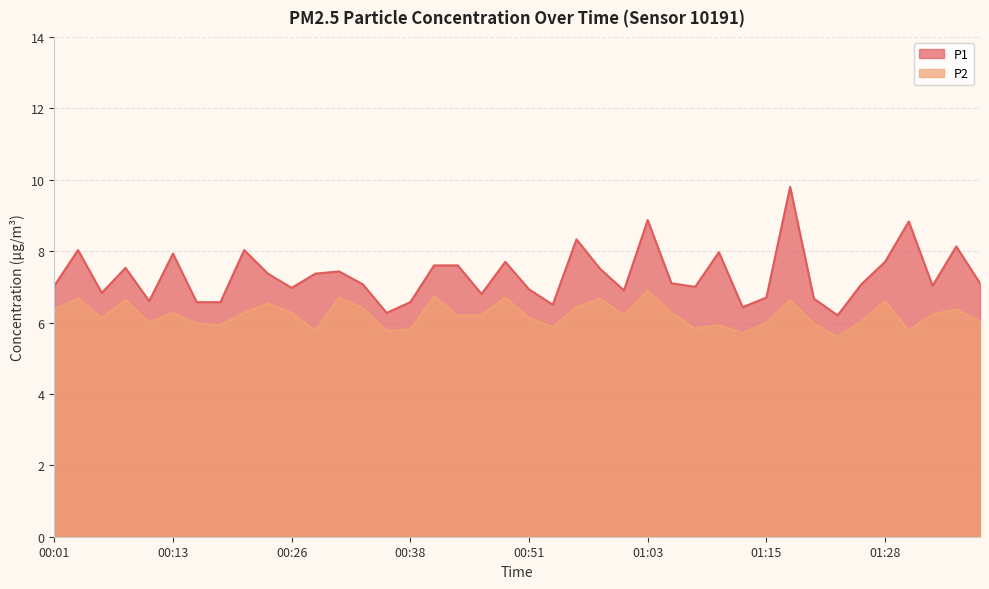

True or false: P1 and P2 intersect in this chart.

False